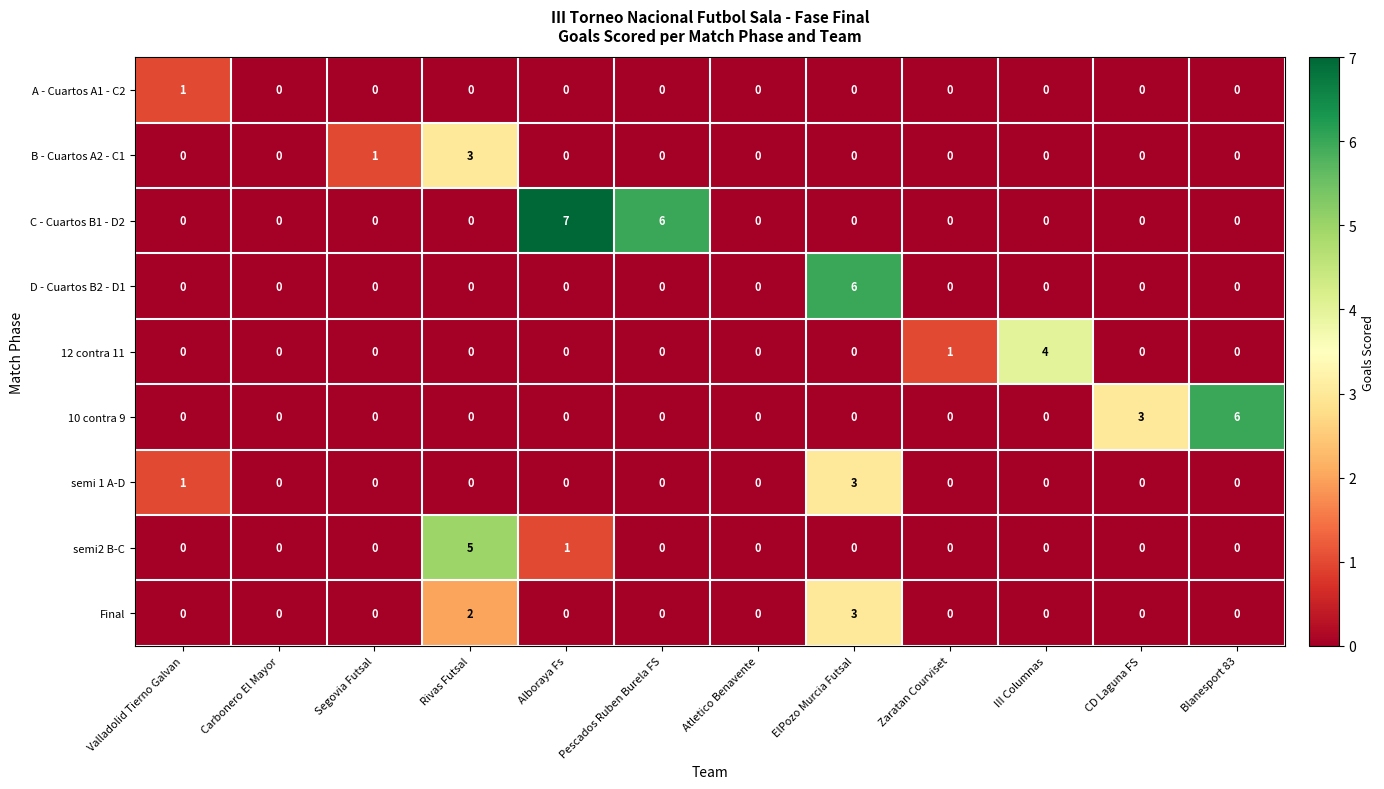

Which series has the largest range (max minus min)?

C - Cuartos B1 - D2